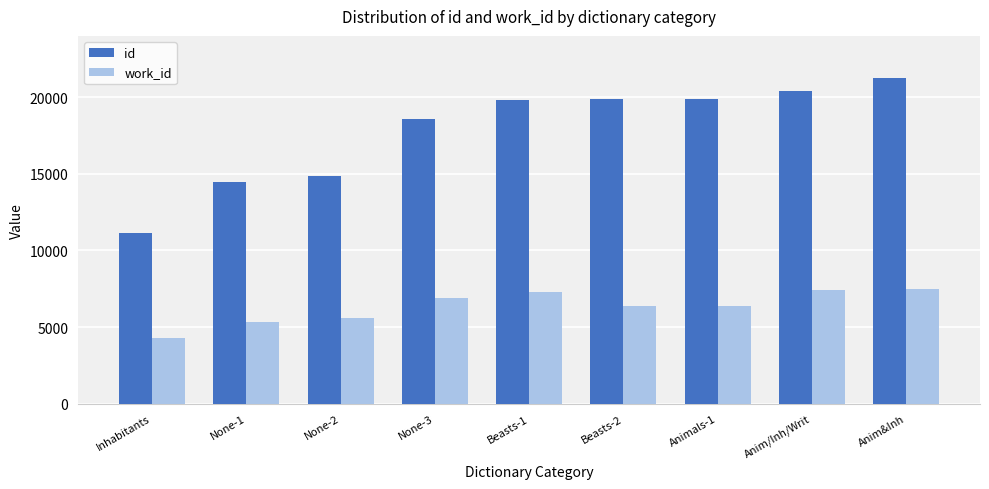

Count the number of categories in the chart.

9